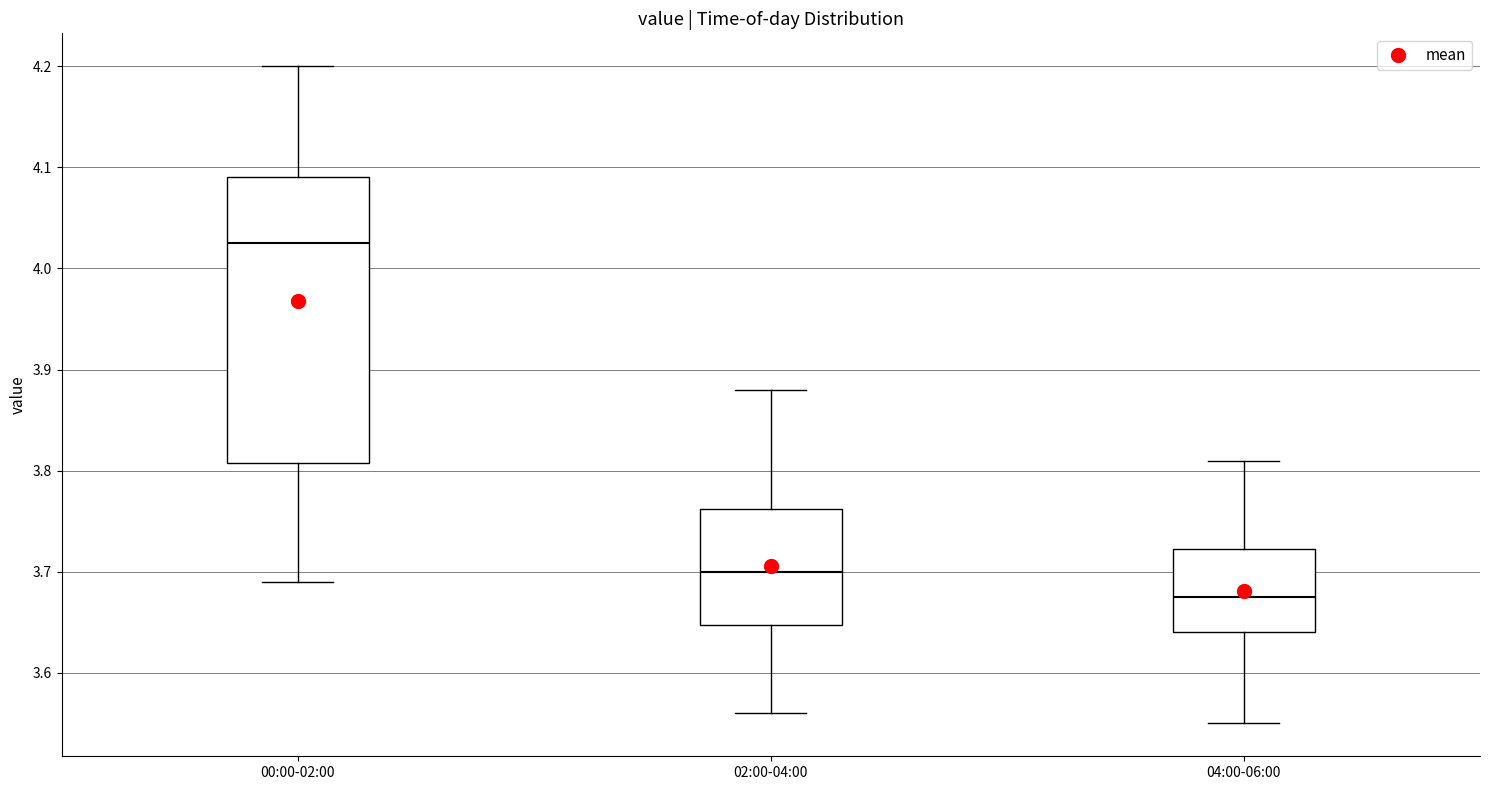

Reading left to right, transcribe this box plot: for each box, give where its median line is, the range the box spans, and where its two whiskers end, as read against the y-axis. The values are not printed on the chart, so give them approximately, as read against the axis.

00:00-02:00: median 4.03, box 3.81 to 4.09, whiskers 3.69 to 4.20
02:00-04:00: median 3.70, box 3.65 to 3.76, whiskers 3.56 to 3.88
04:00-06:00: median 3.68, box 3.64 to 3.72, whiskers 3.55 to 3.81